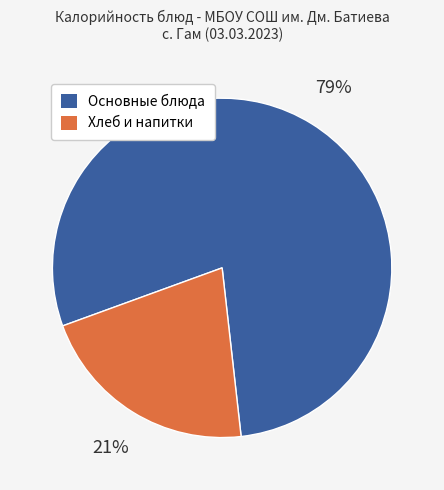

To the nearest percent, what portion does Хлеб и напитки represent?

21%